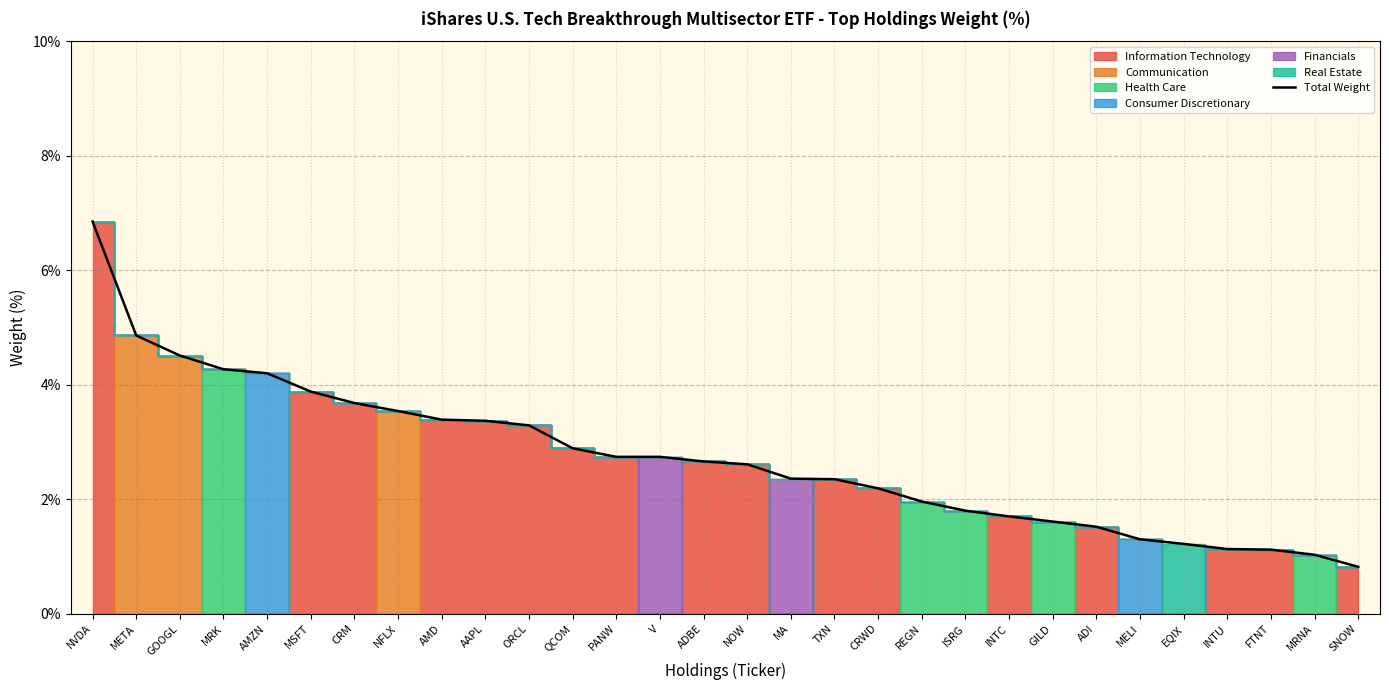

What is the change in value from REGN to MRNA?

-0.9